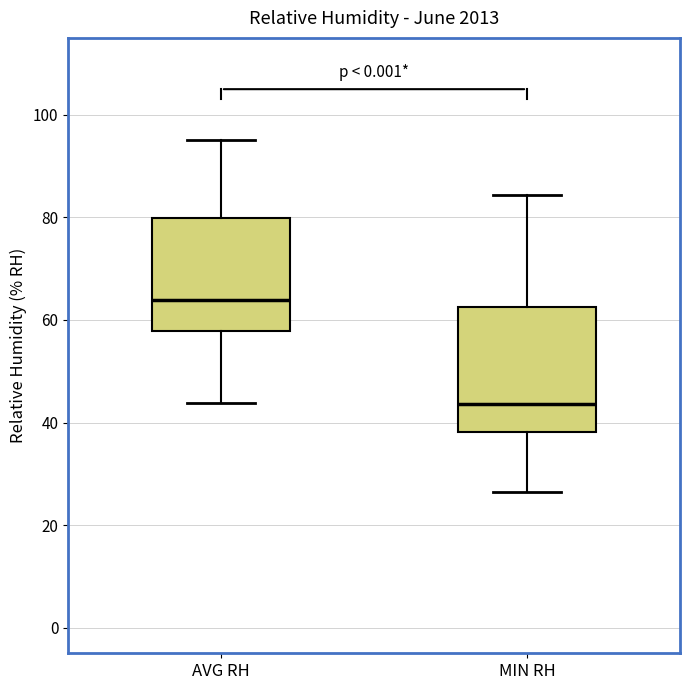

Which box is the tallest, from its lower edge to its upper edge?

MIN RH